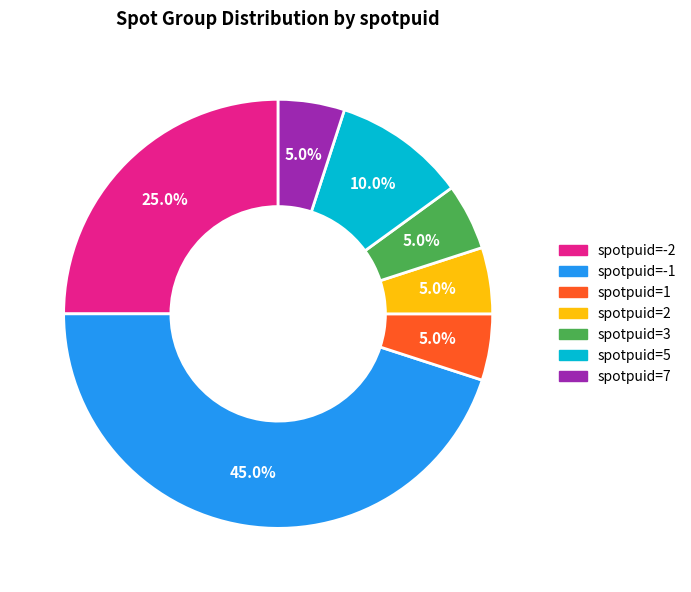

Is there a majority slice in this chart?

No